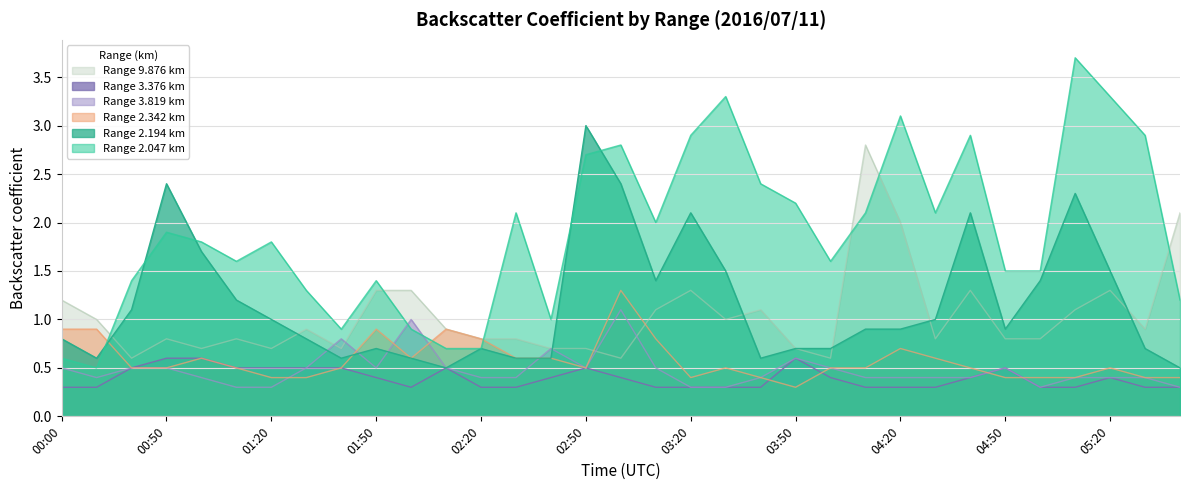

Does the chart have visible grid lines?

Yes